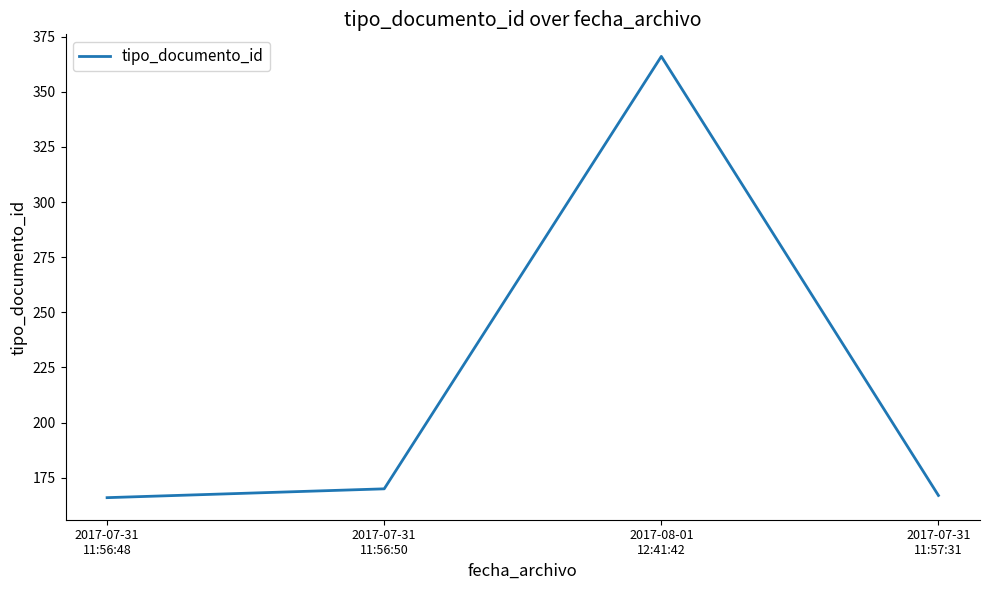

How many lines are shown in the chart?

1